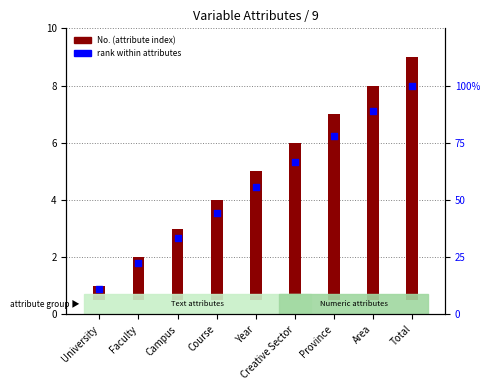

What are all the series names shown in the legend?

No. (attribute index), rank within attributes